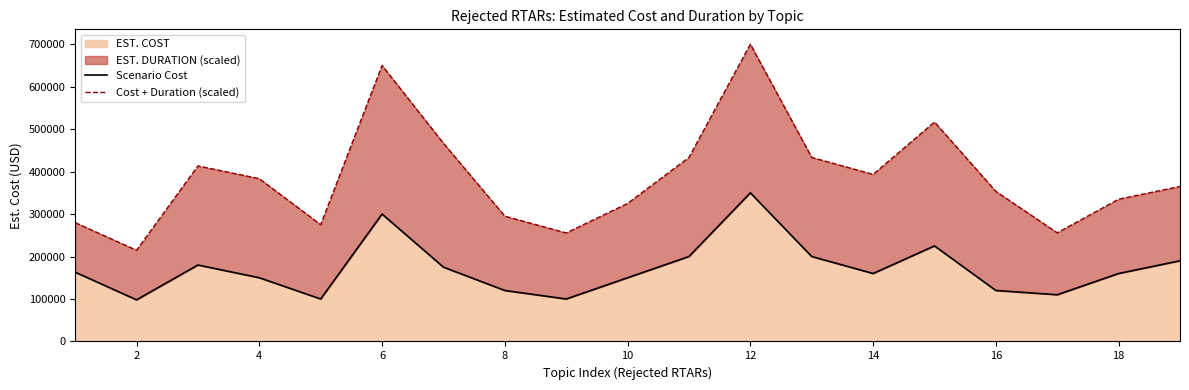

True or false: Cost + Duration (scaled) has more than 1 interior local peaks.

True